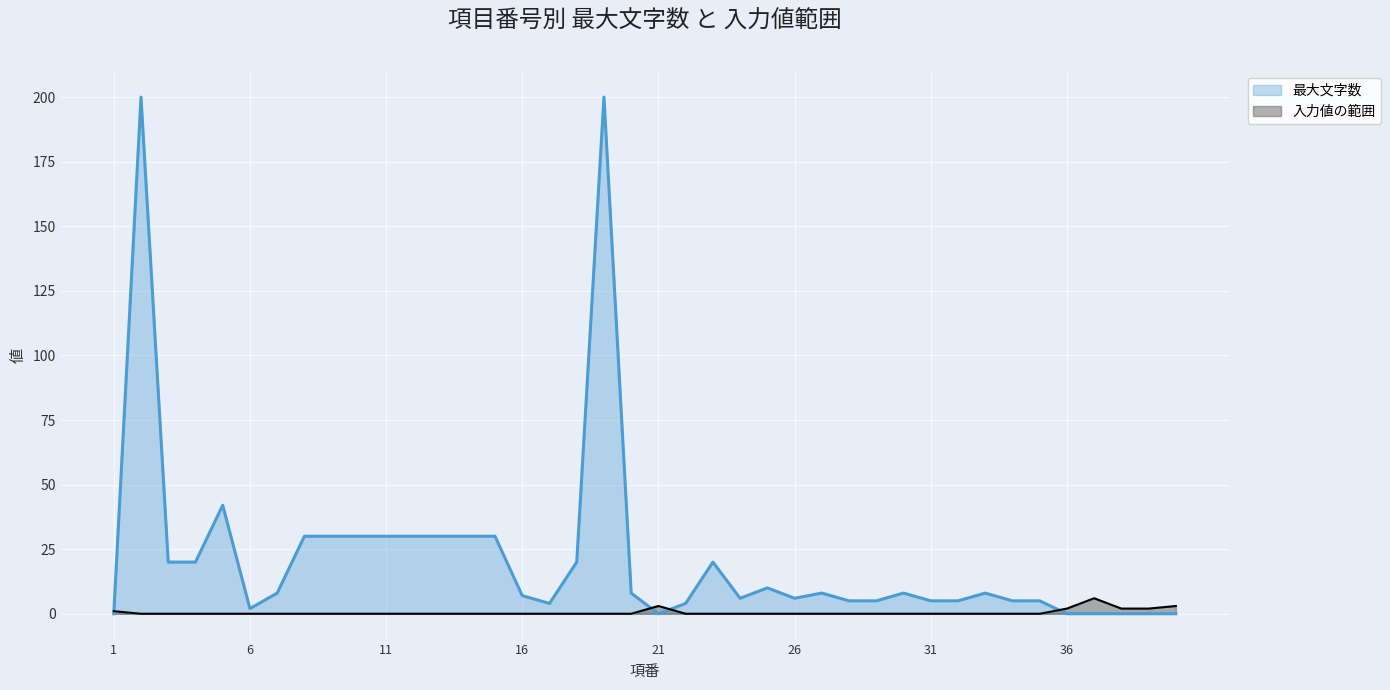

How many lines are shown in the chart?

2